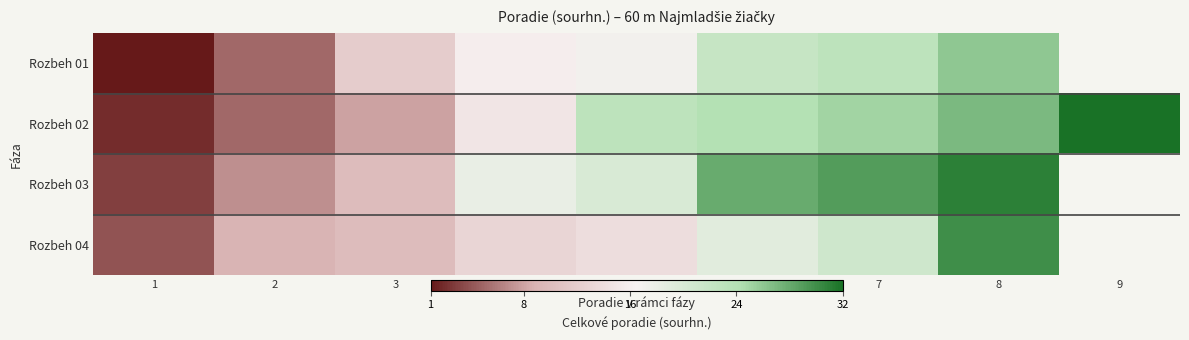

What is the maximum value shown in the chart?

32.0